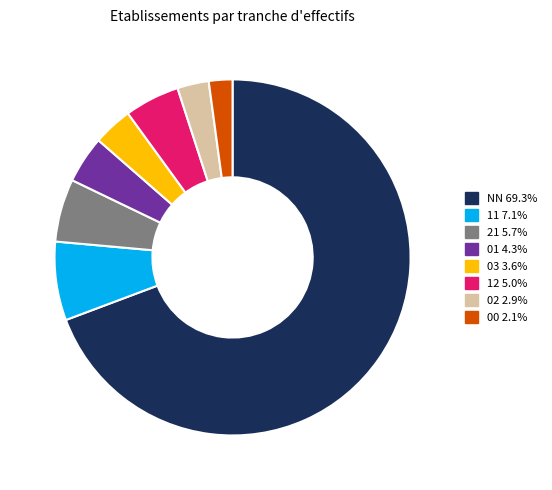

Does 02 2.9% account for over 50% of the chart?

No